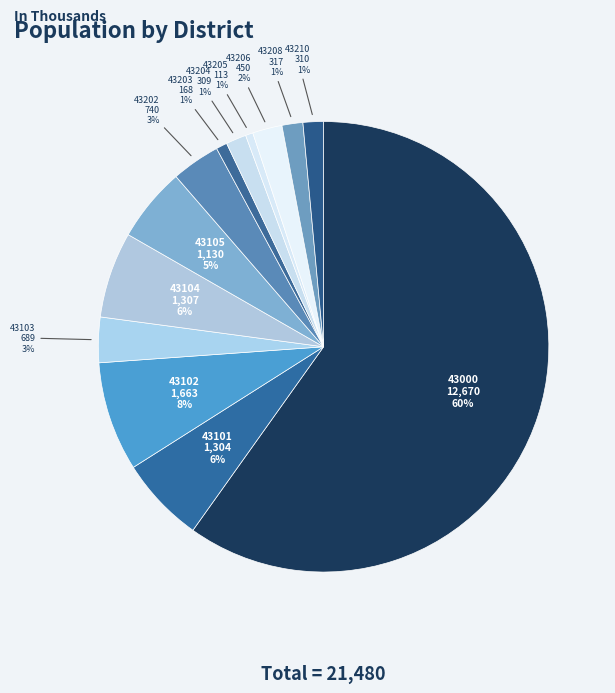

What is the ratio of the value at 43204 to the value at 43104?

0.2